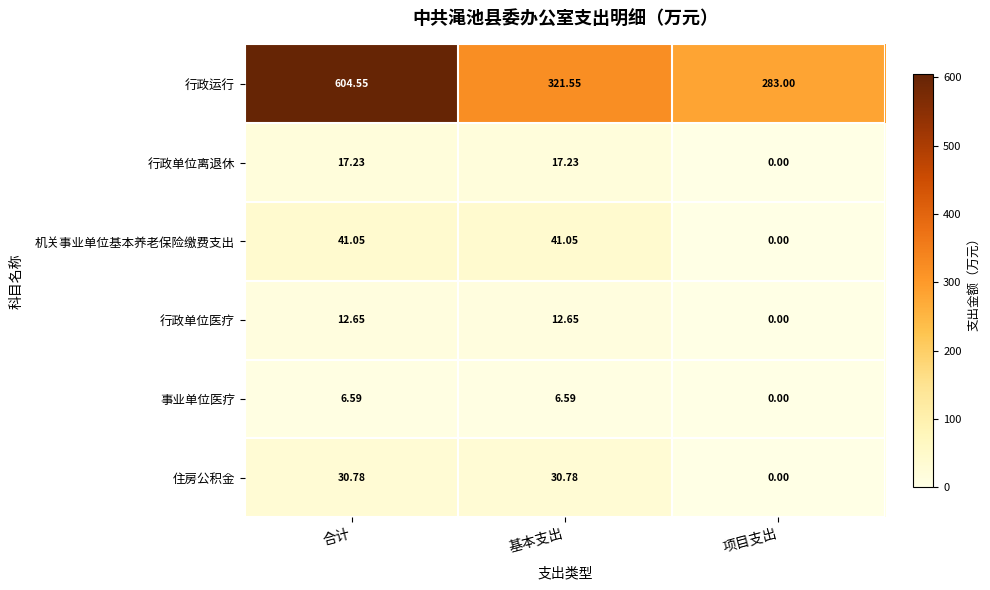

List the series in order of their peak value, highest first.

行政运行, 机关事业单位基本养老保险缴费支出, 住房公积金, 行政单位离退休, 行政单位医疗, 事业单位医疗